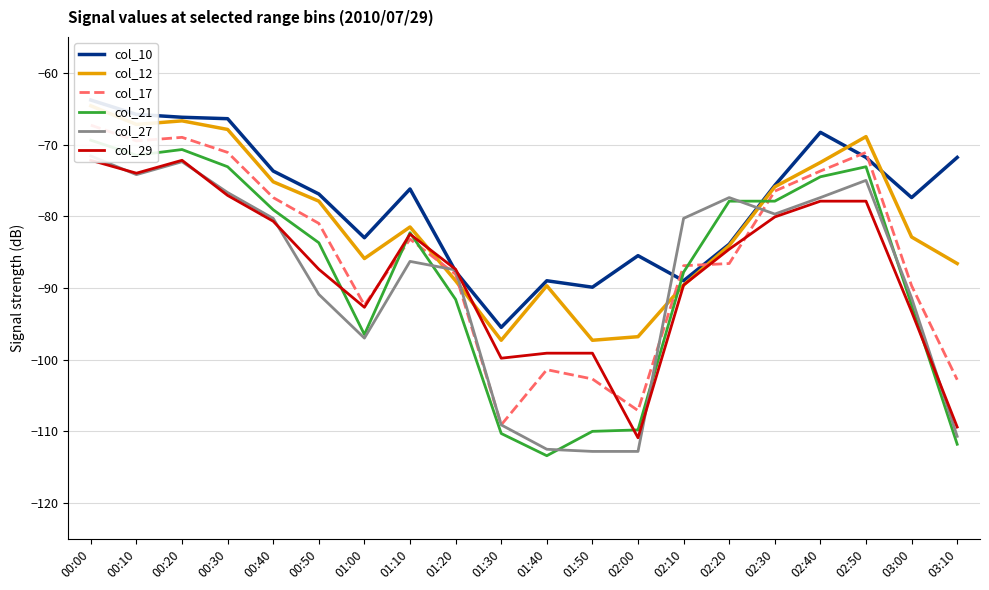

In col_12, how many points are higher than both neighbors (excluding endpoints)?

4